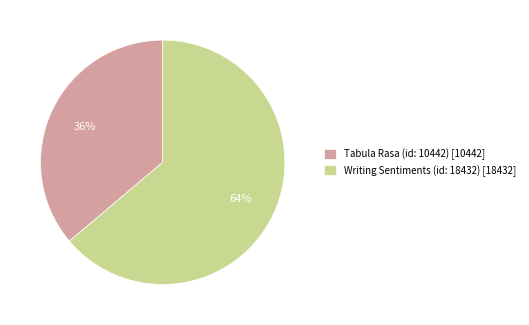

To the nearest percent, what percentage of the pie is Writing Sentiments (id: 18432)?

64%